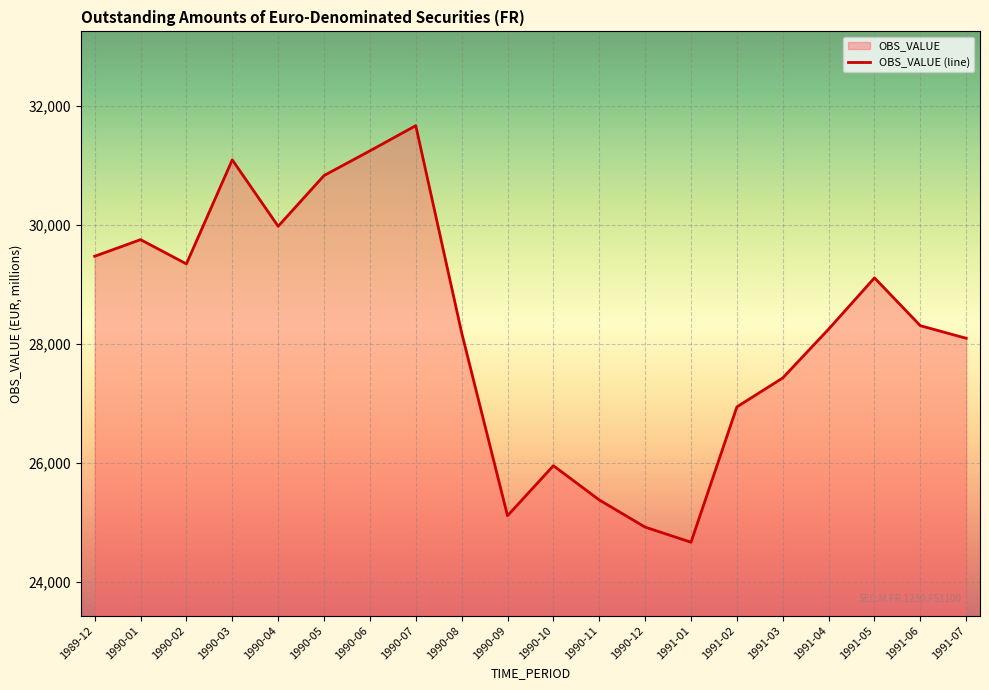

How many points are lower than both their immediate neighbors (excluding endpoints)?

4